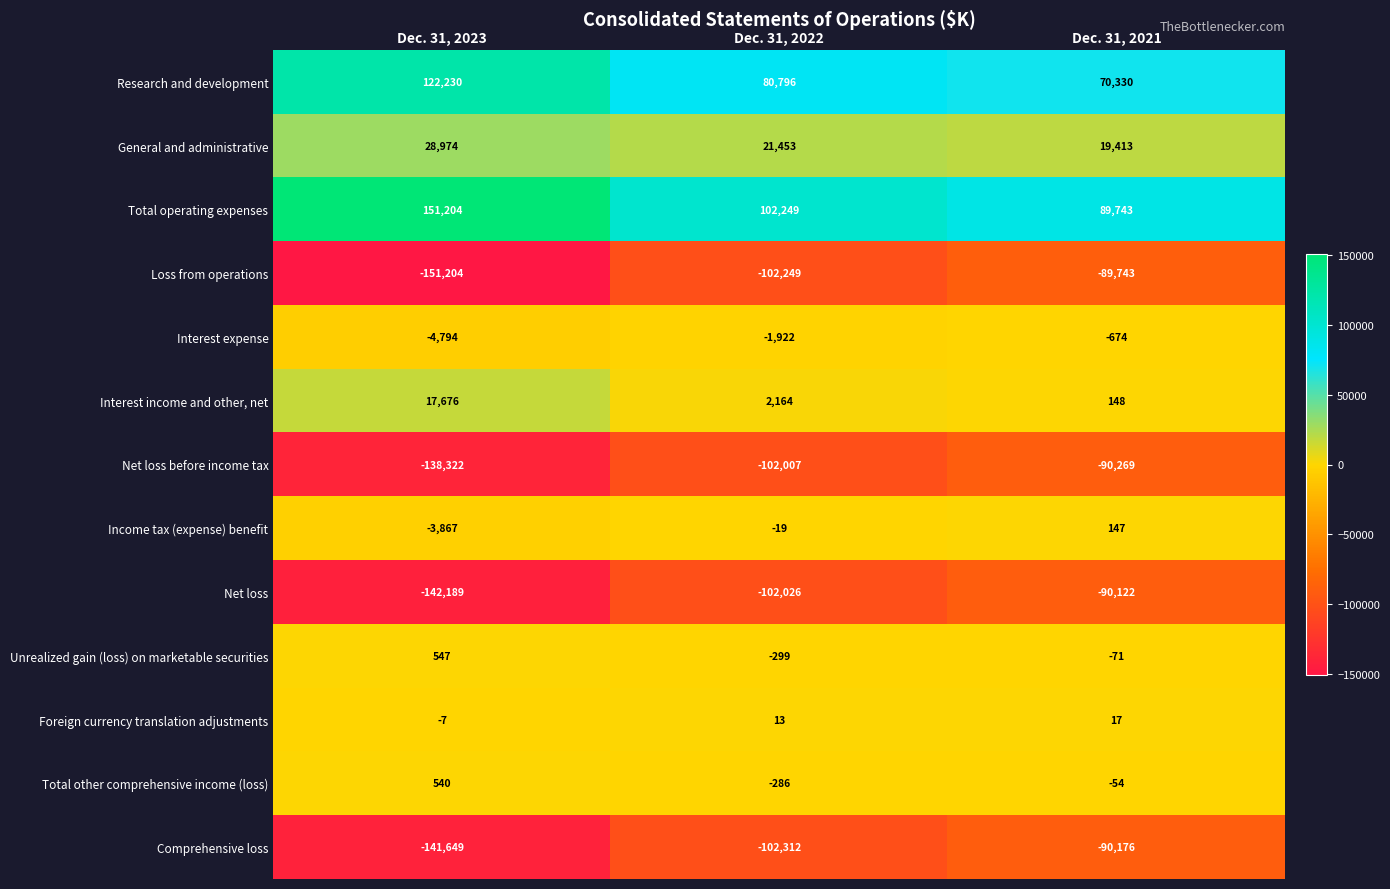

What is the difference between the maximum and minimum values in the Total other comprehensive income (loss) series?

826